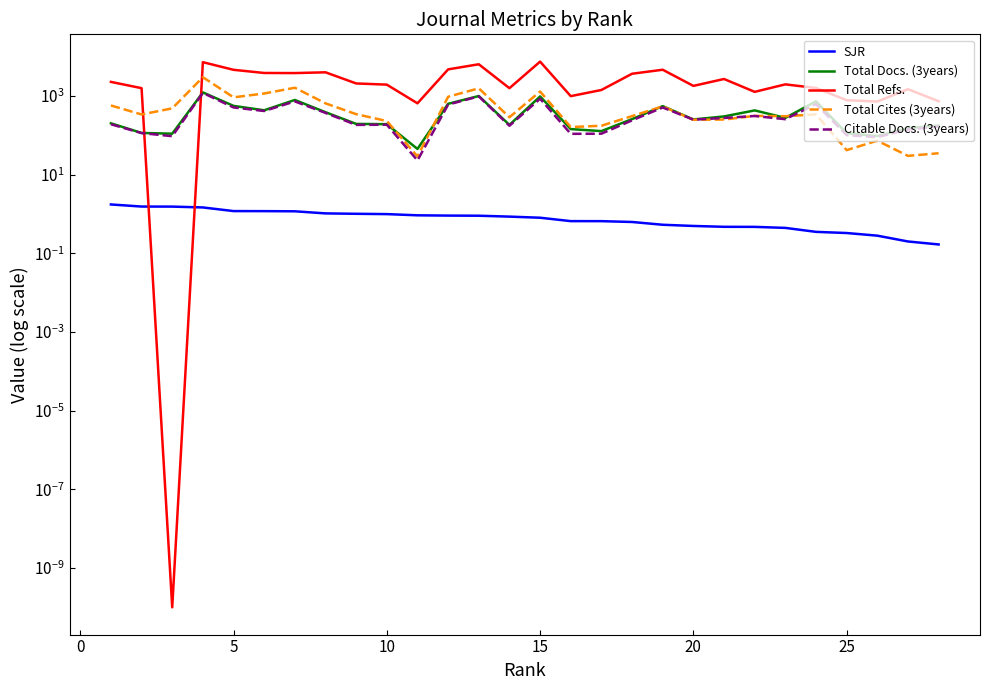

How many data points in Total Docs. (3years) are above 258?

13